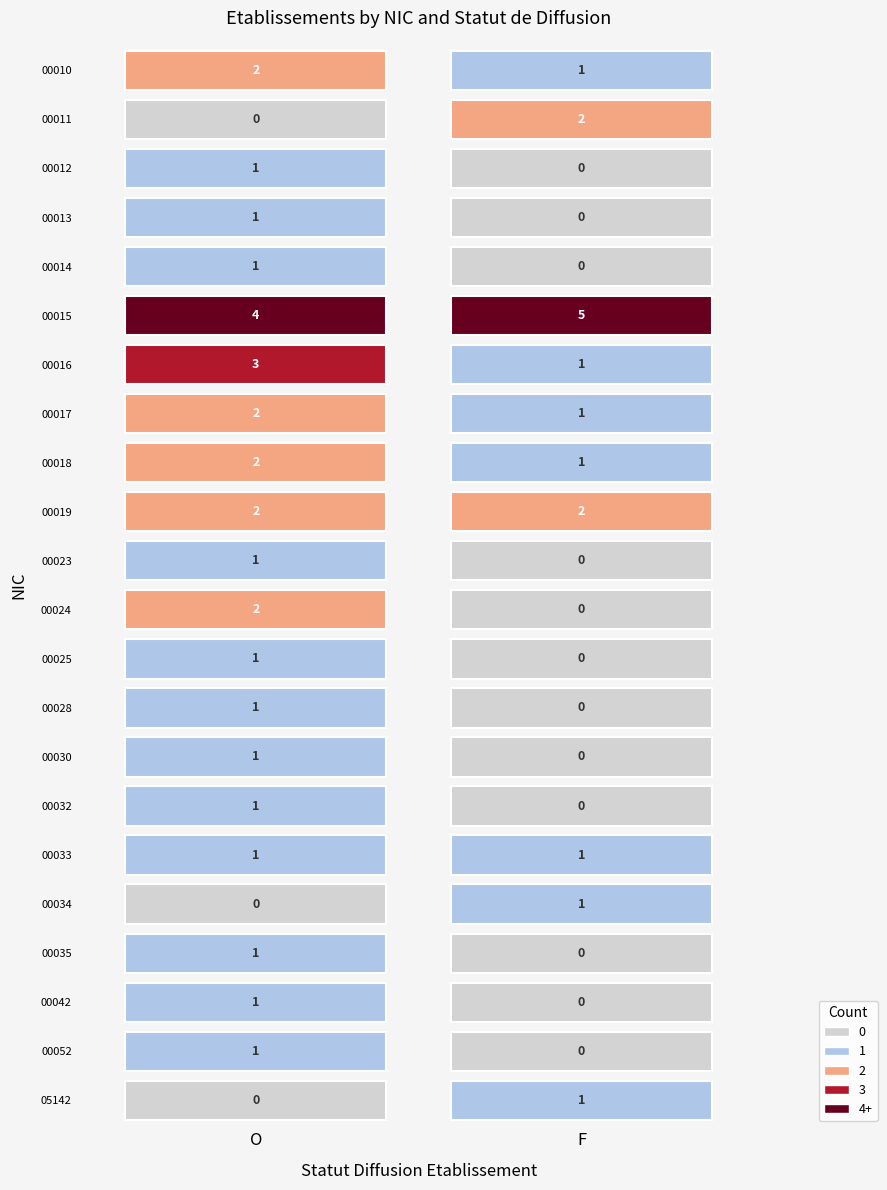

Which series has the largest range (max minus min)?

00011